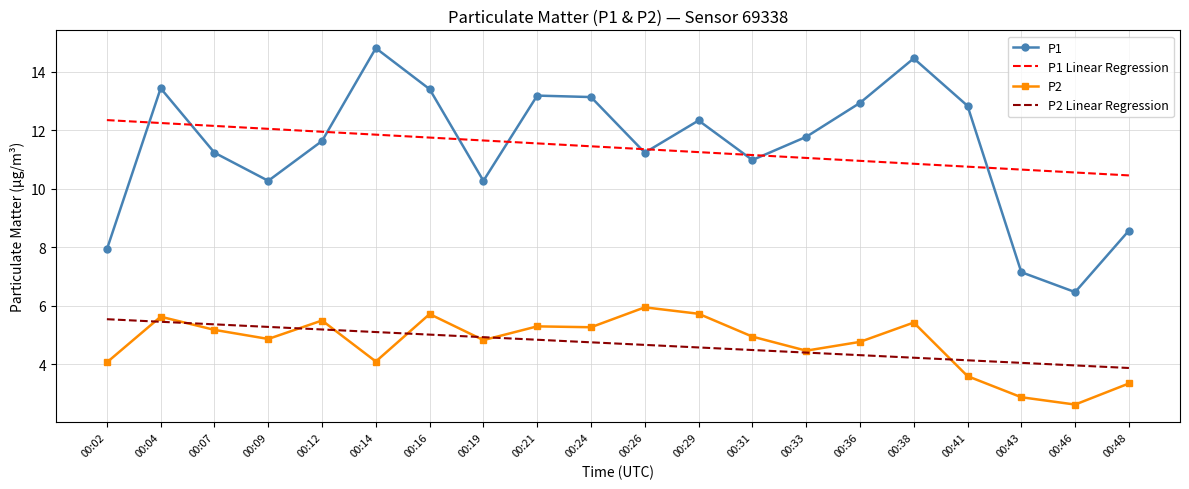

The P2 Linear Regression series shows 5.5 at 00:02. True or false?

True